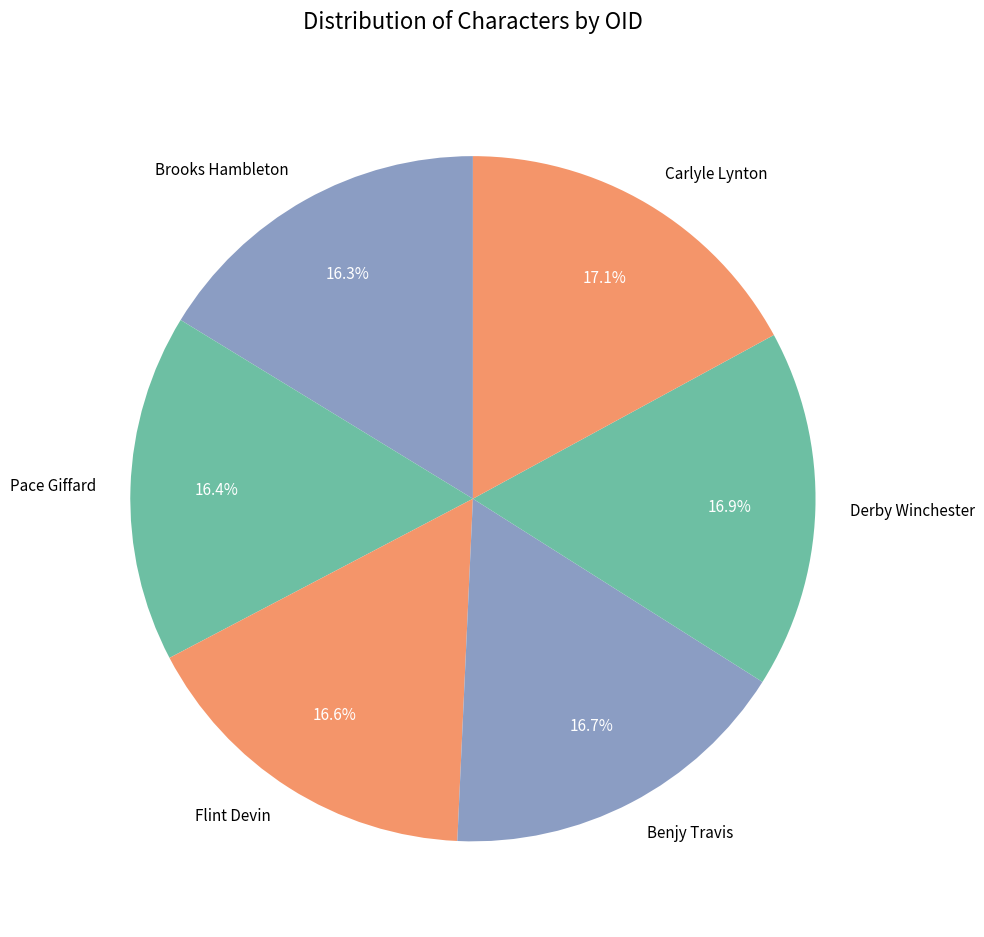

Is there any slice that represents more than half of the pie?

No